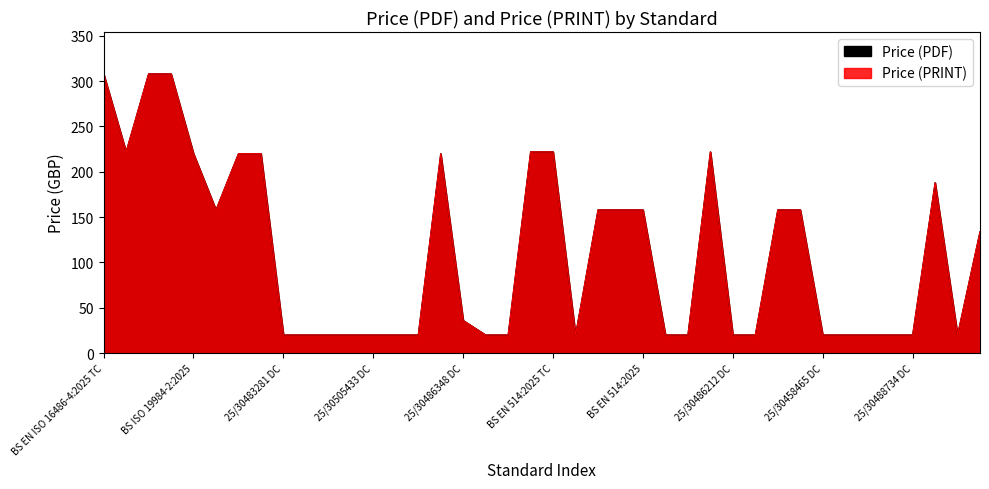

True or false: Price (PDF) and Price (PRINT) intersect in this chart.

False